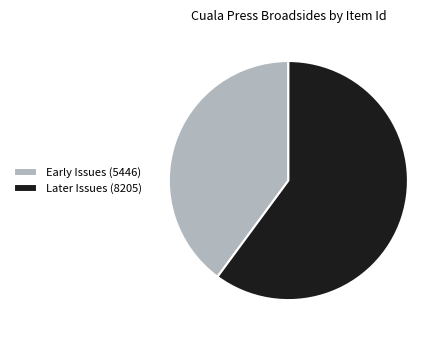

Which slice is the largest?

Later Issues (8205)